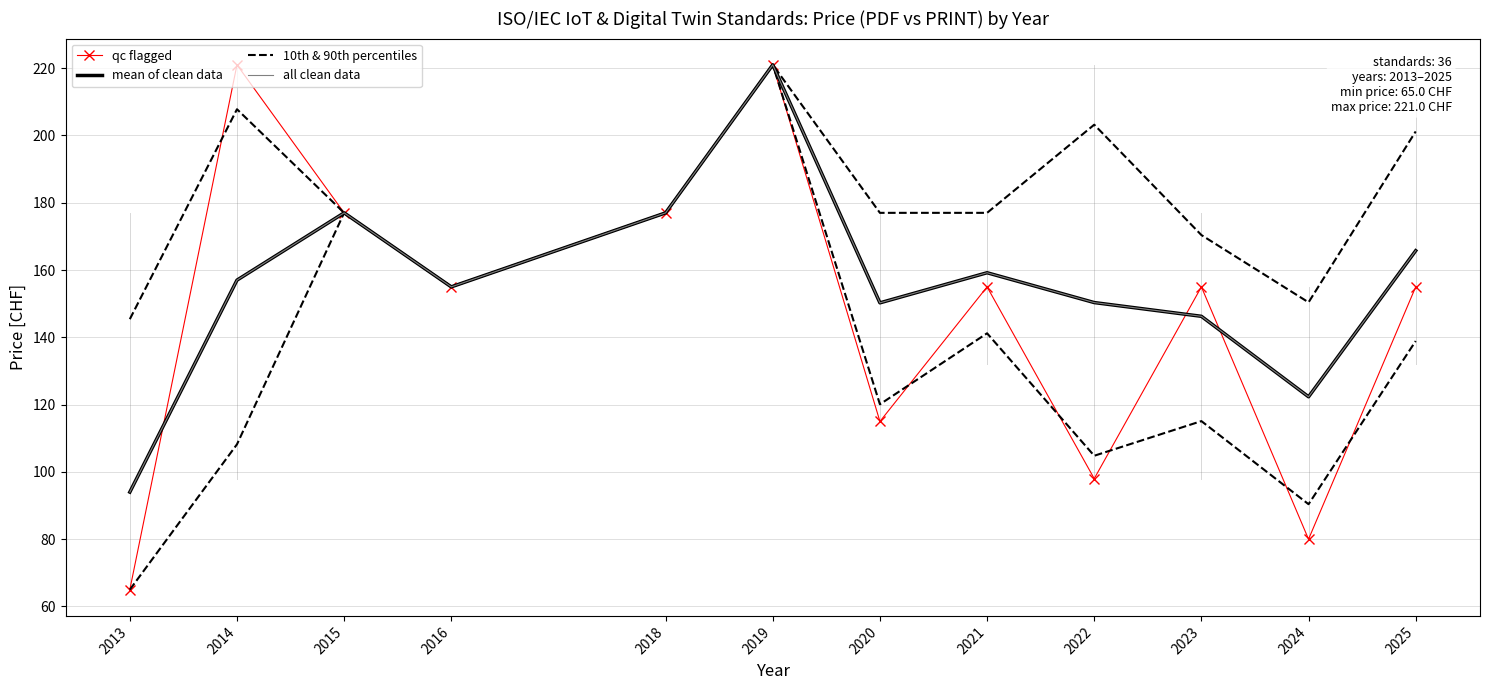

Which category has the lowest value across all series?

2013